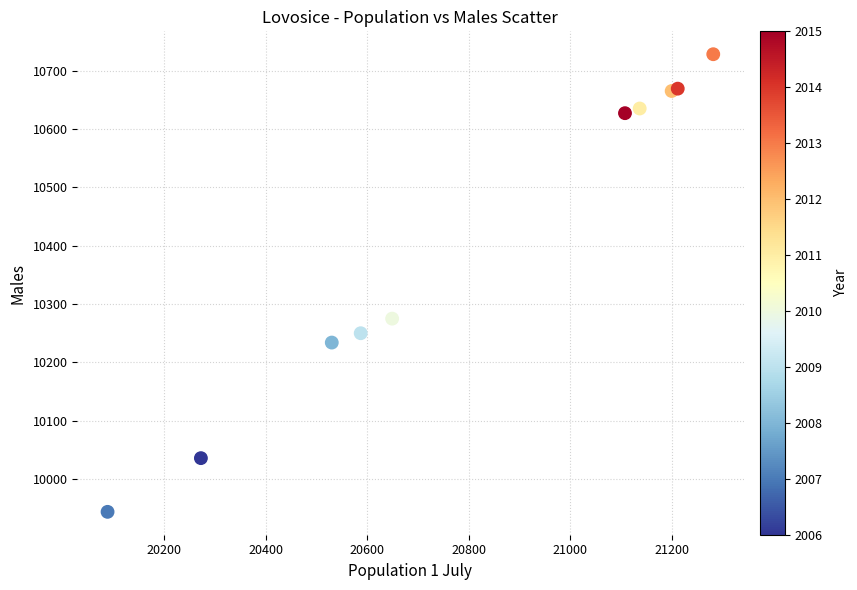

What Y value in the scatter plot is closest to 10336?

10275